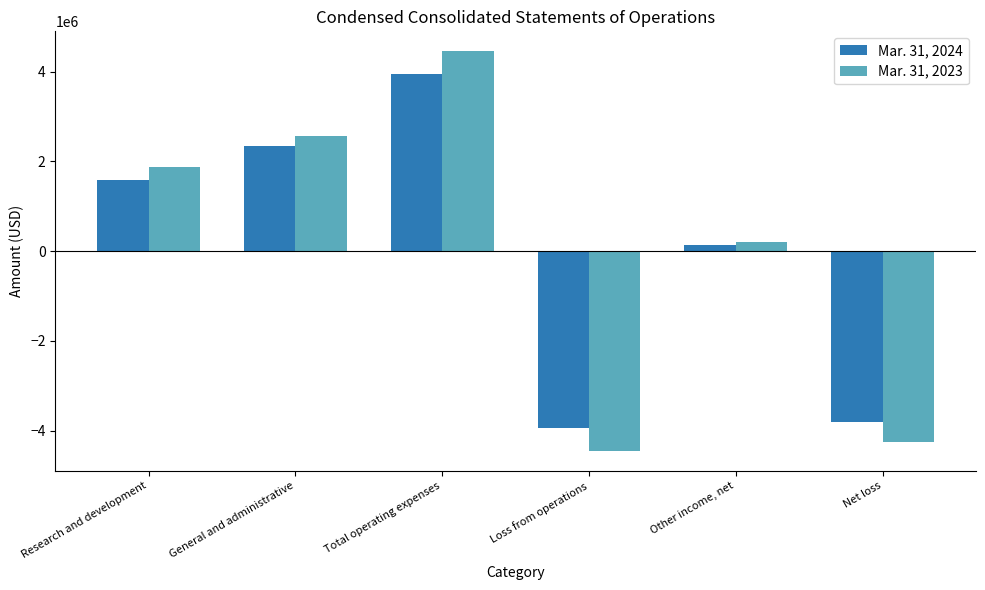

Does the chart contain any negative values?

Yes